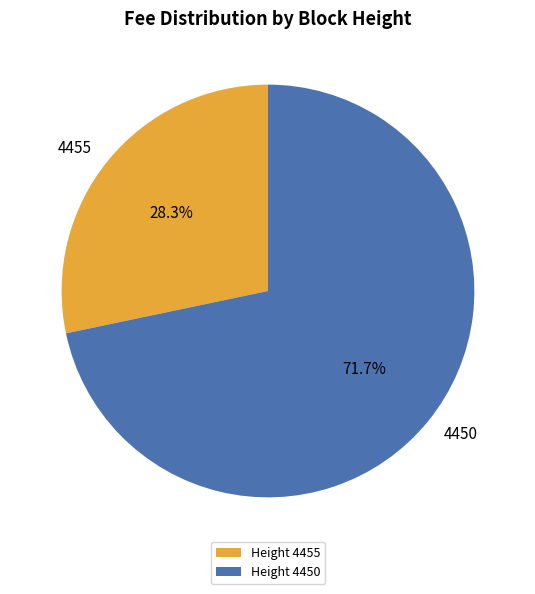

How many segments does this pie chart have?

2